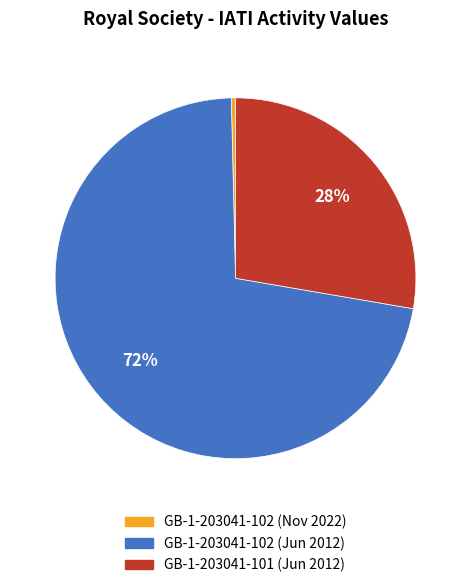

To the nearest percent, what percentage of the pie is GB-1-203041-101 (Jun 2012)?

28%